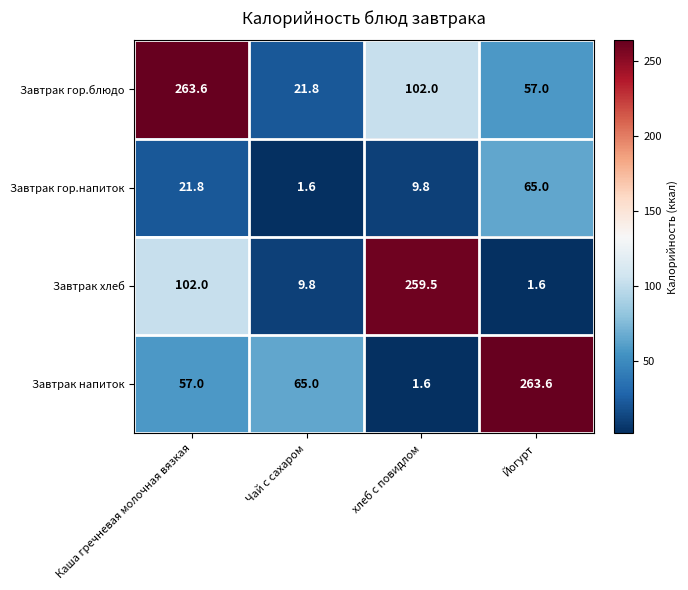

Which series has the largest range (max minus min)?

Завтрак напиток